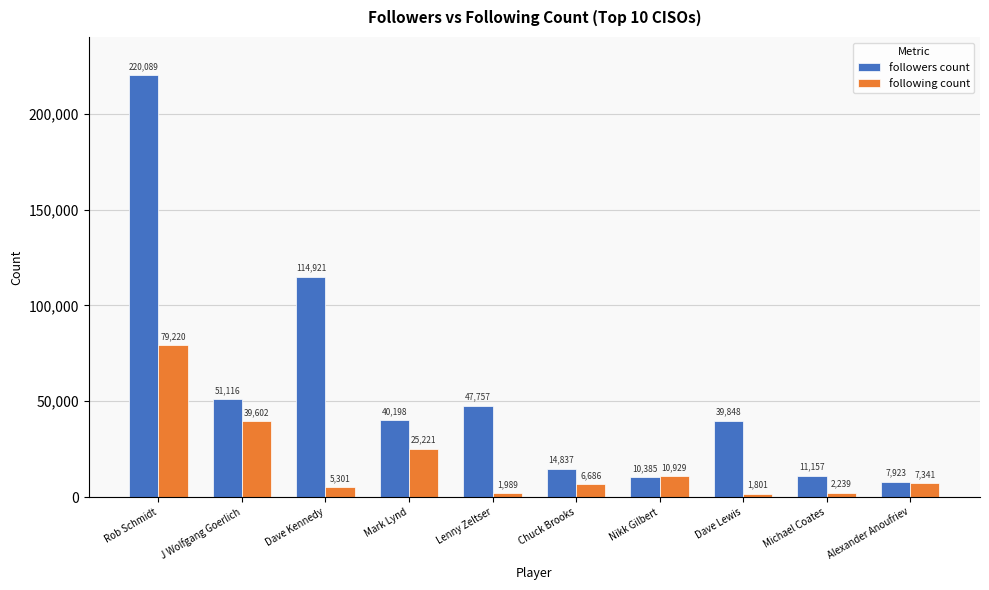

Is the value of following count at Alexander Anoufriev greater than the value of followers count at Rob Schmidt?

No